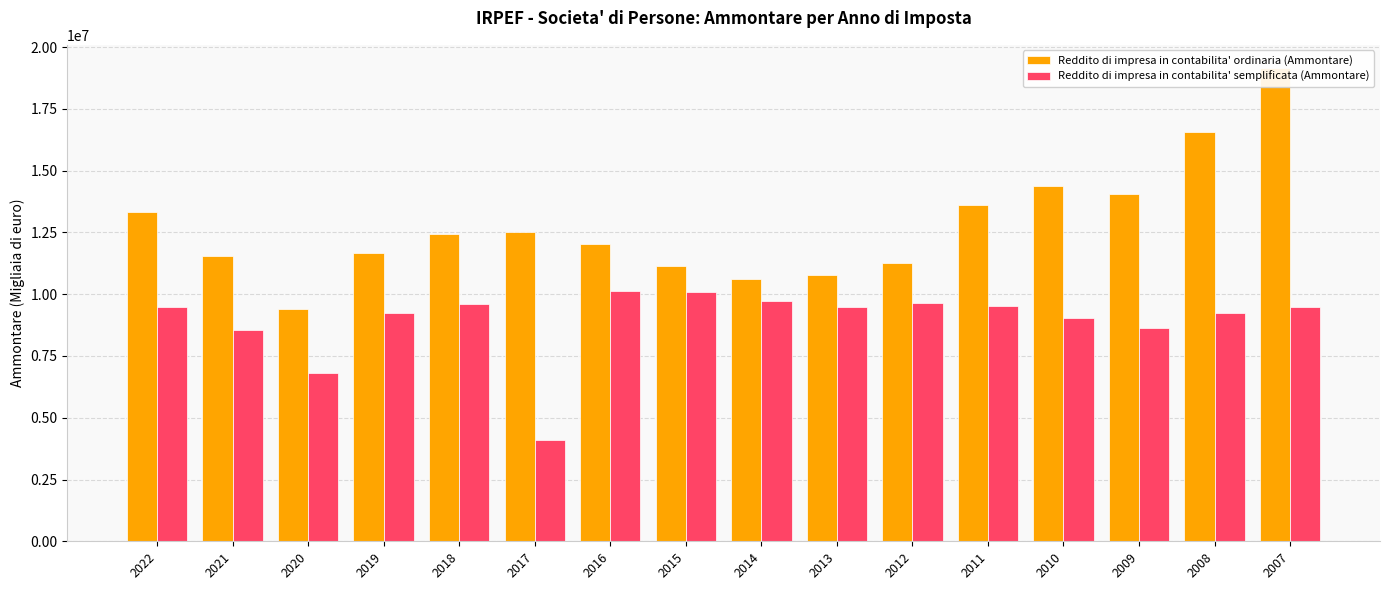

How many bars are there in total?

32